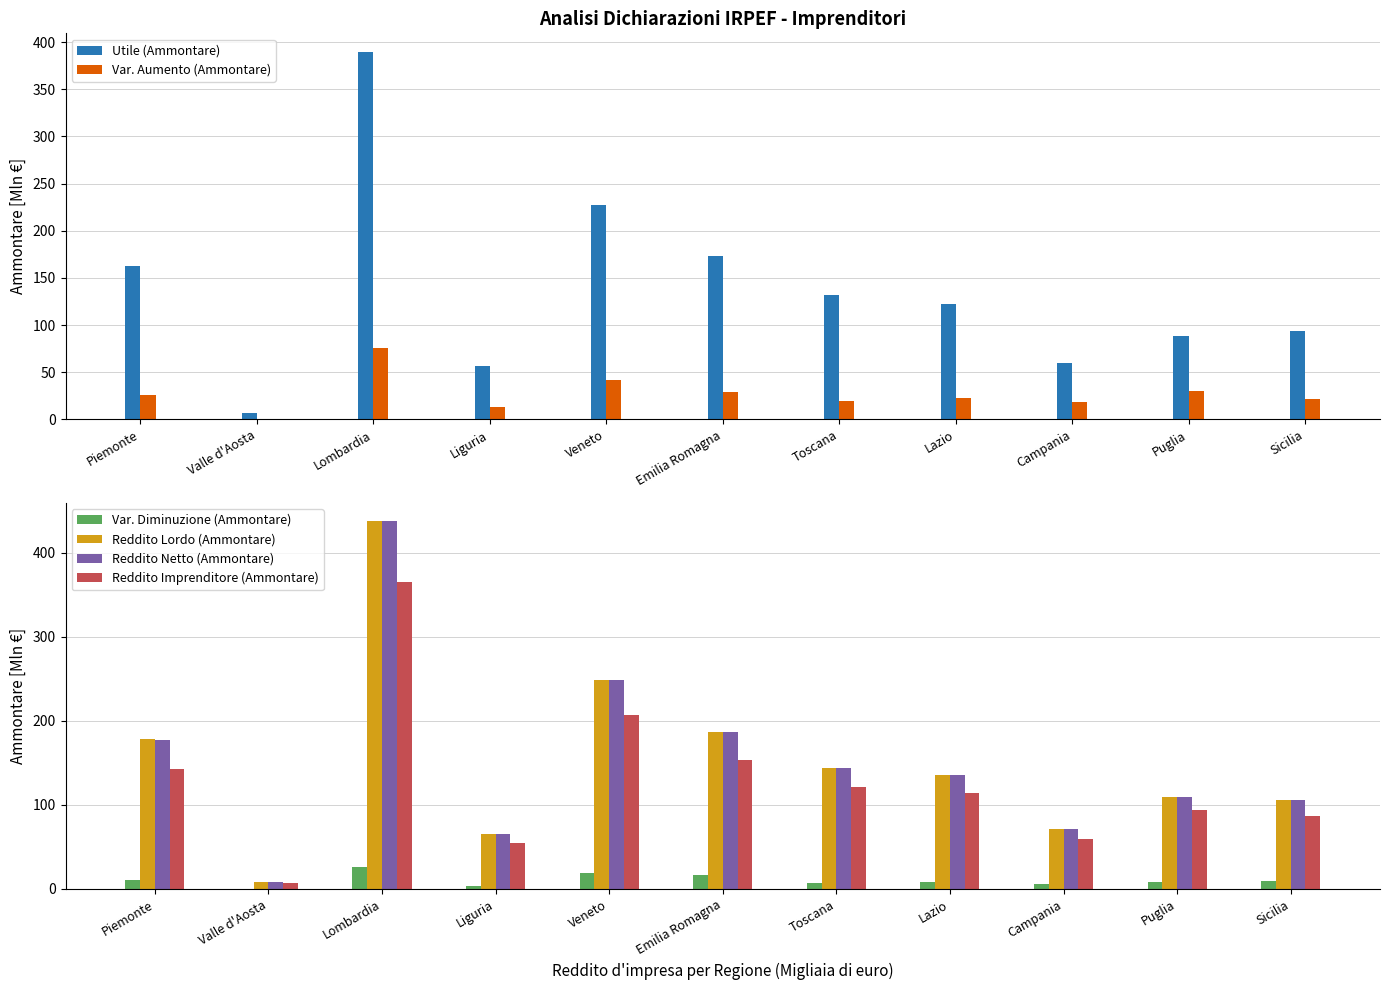

At how many categories does at least one series exceed 14?

10